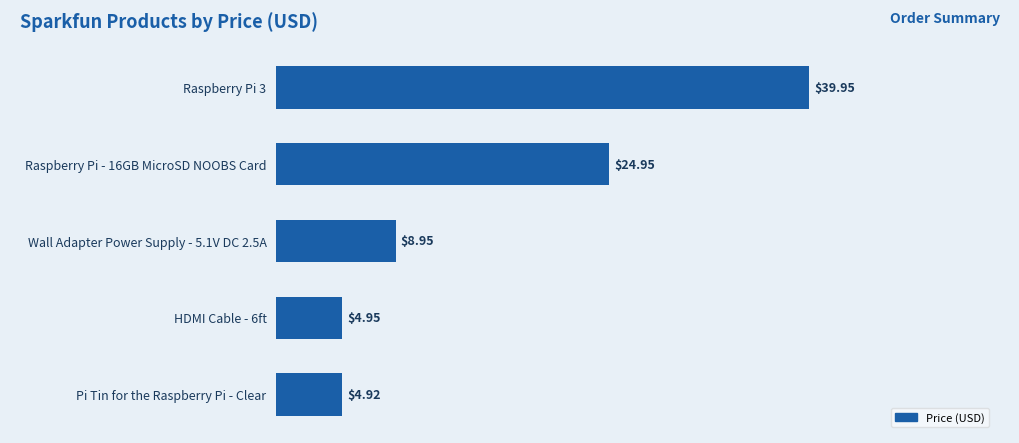

What is the label of the 1st bar from the bottom?

Pi Tin for the Raspberry Pi - Clear